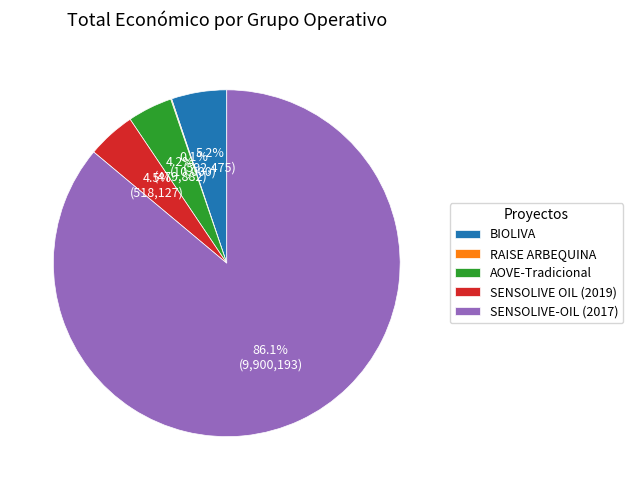

What is the ratio of the value at AOVE-Tradicional to the value at BIOLIVA?

0.8